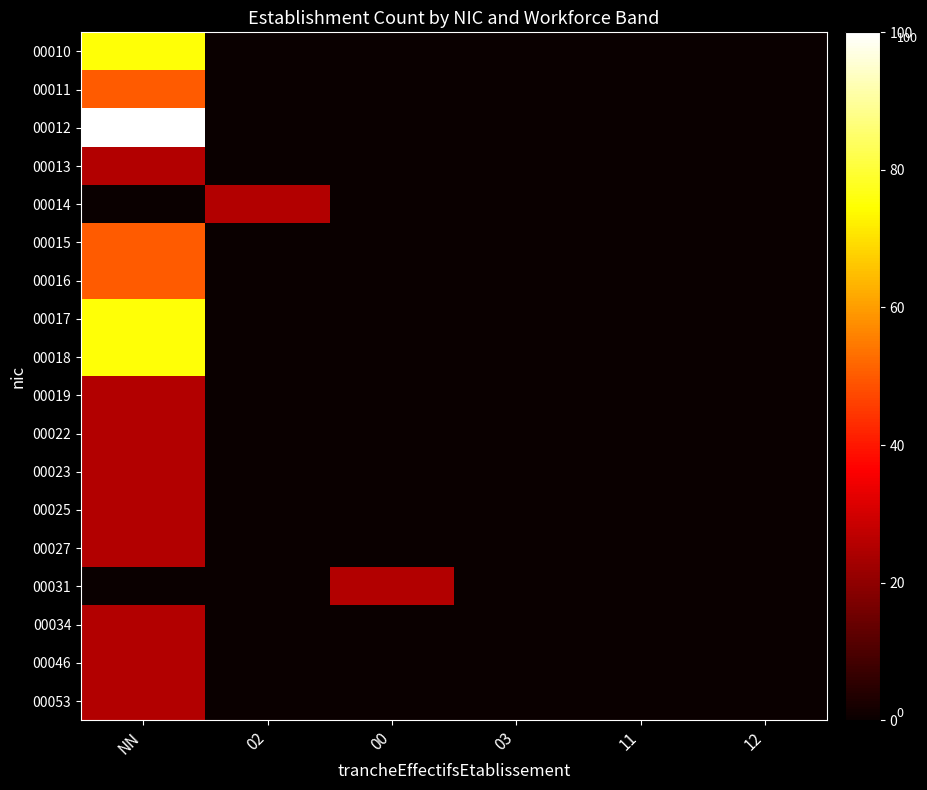

Reading left to right, extract all data points from this chart.

00010: NN=75	02=0	00=0	03=0	11=0	12=0
00011: NN=50	02=0	00=0	03=0	11=0	12=0
00012: NN=100	02=0	00=0	03=0	11=0	12=0
00013: NN=25	02=0	00=0	03=0	11=0	12=0
00014: NN=0	02=25	00=0	03=0	11=0	12=0
00015: NN=50	02=0	00=0	03=0	11=0	12=0
00016: NN=50	02=0	00=0	03=0	11=0	12=0
00017: NN=75	02=0	00=0	03=0	11=0	12=0
00018: NN=75	02=0	00=0	03=0	11=0	12=0
00019: NN=25	02=0	00=0	03=0	11=0	12=0
00022: NN=25	02=0	00=0	03=0	11=0	12=0
00023: NN=25	02=0	00=0	03=0	11=0	12=0
00025: NN=25	02=0	00=0	03=0	11=0	12=0
00027: NN=25	02=0	00=0	03=0	11=0	12=0
00031: NN=0	02=0	00=25	03=0	11=0	12=0
00034: NN=25	02=0	00=0	03=0	11=0	12=0
00046: NN=25	02=0	00=0	03=0	11=0	12=0
00053: NN=25	02=0	00=0	03=0	11=0	12=0